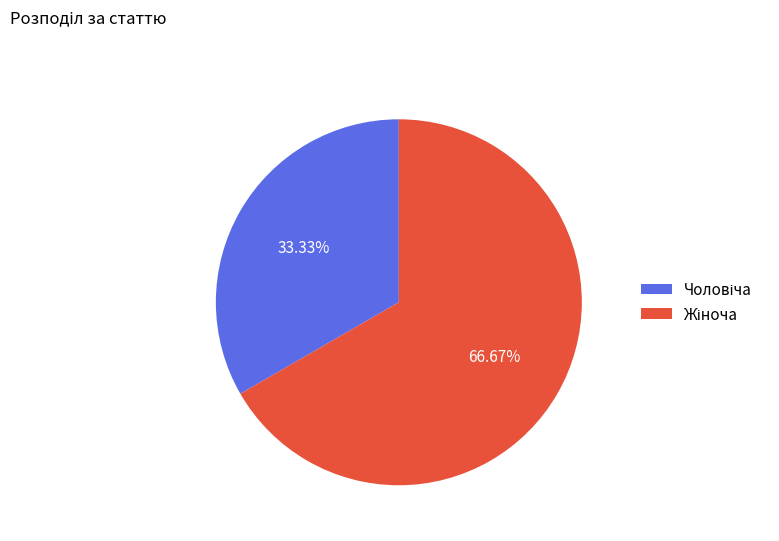

Is there a majority slice in this chart?

Yes